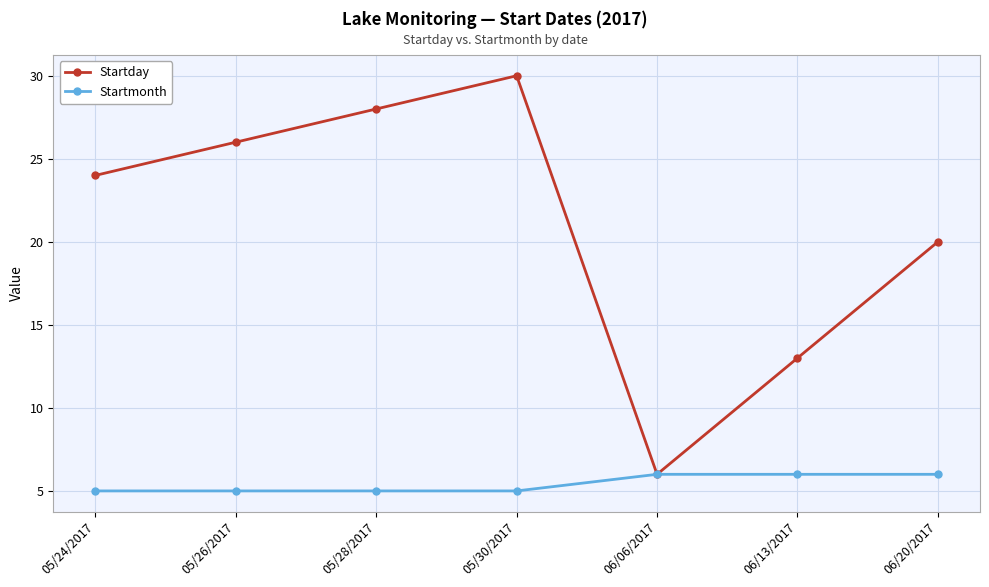

True or false: Startday has more than 2 interior local peaks.

False